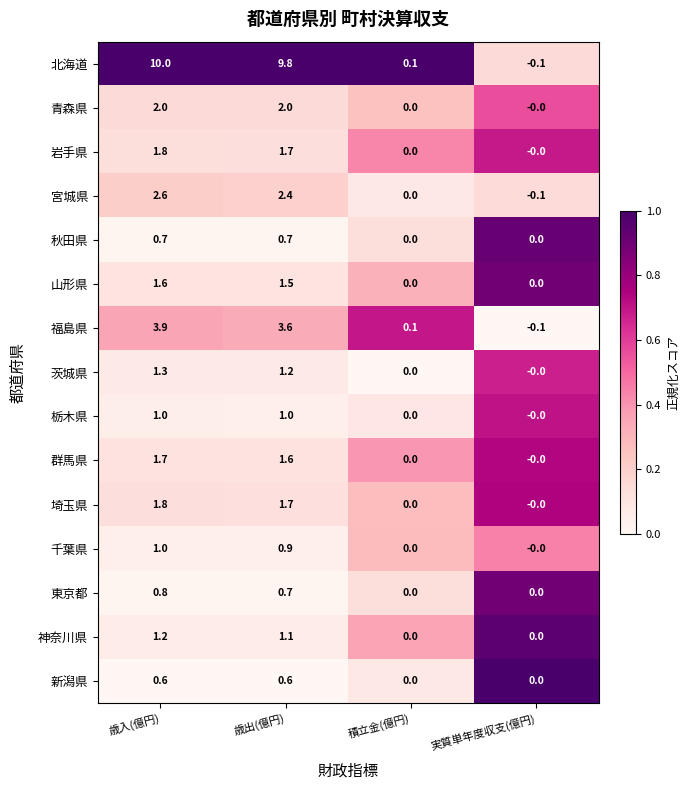

Between 歳出(億円) and 積立金(億円), which series saw the biggest shift?

北海道